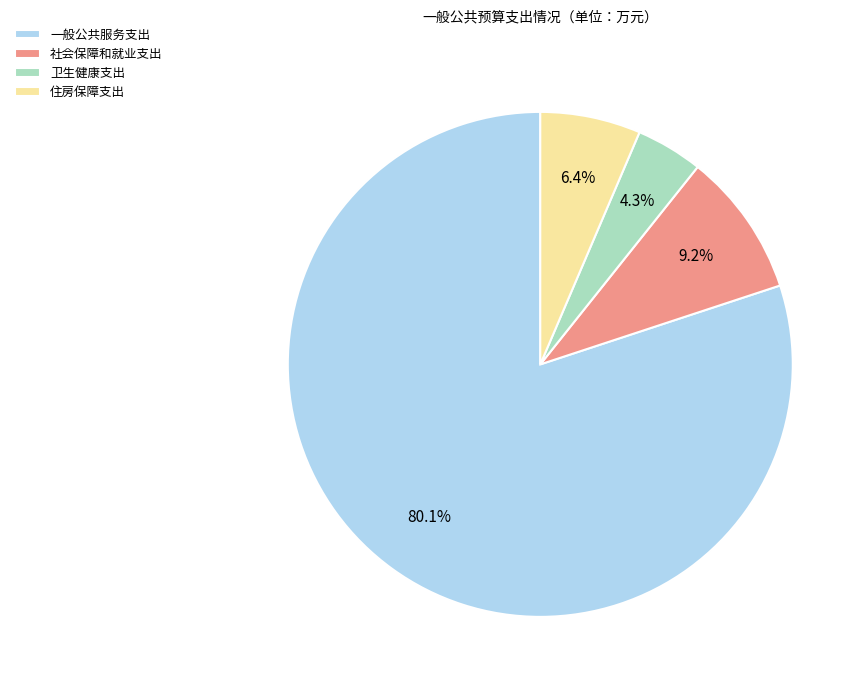

Which has a higher value, 一般公共服务支出 or 社会保障和就业支出?

一般公共服务支出